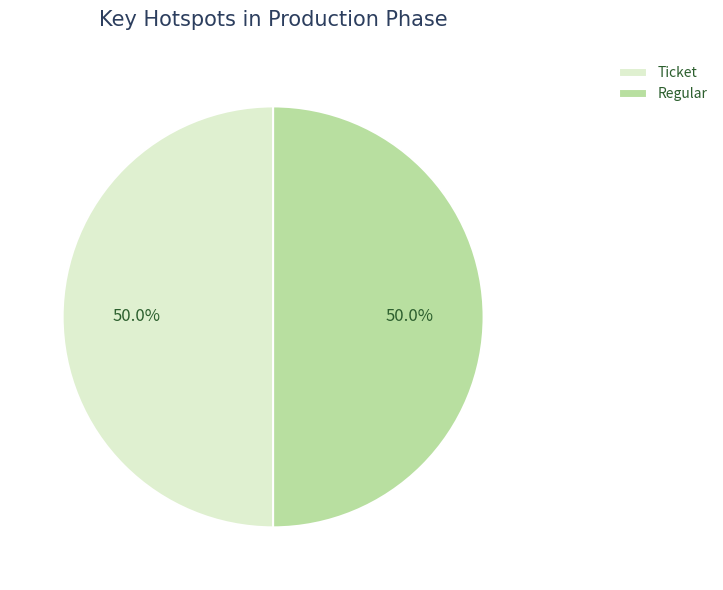

Combined, do Ticket and Regular account for over 50%?

Yes